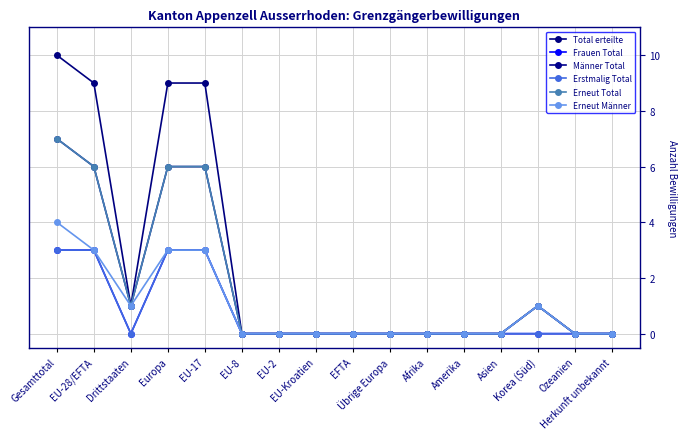

Does the chart have visible grid lines?

Yes